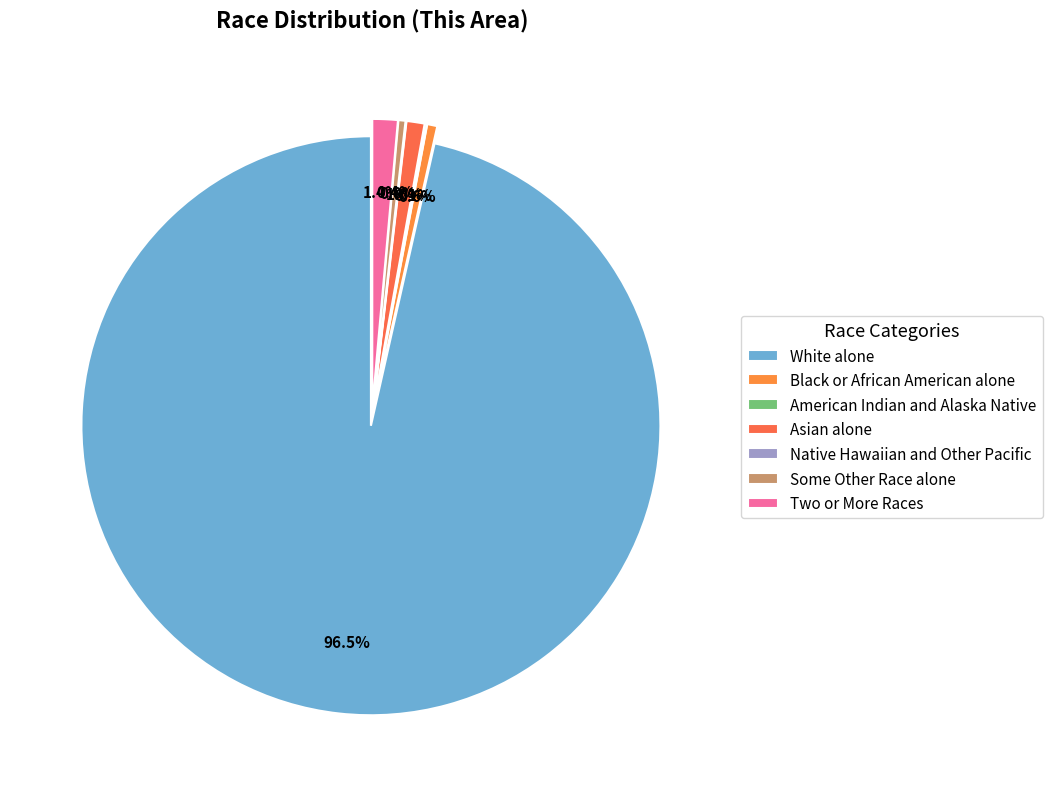

The Two or More Races slice represents 1% of the pie. True or false?

True